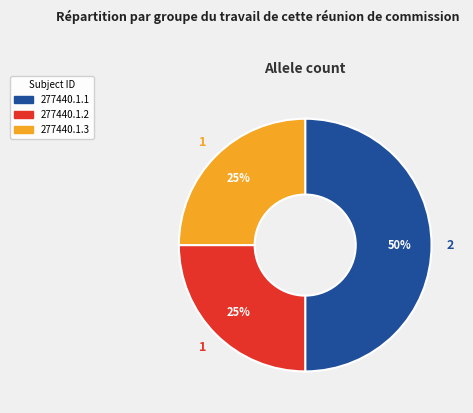

True or false: 277440.1.2 accounts for 36% of the total.

False